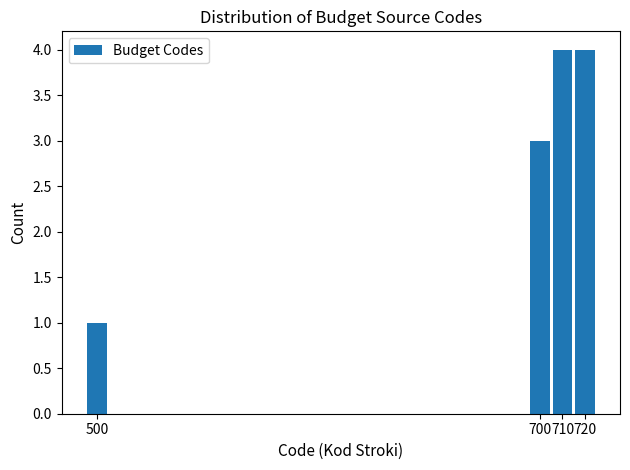

Reading left to right, transcribe this chart: for each bar, give the range it covers on the x-axis and its height. The values are not printed on the chart, so give them approximately, as read against the axis.

495 to 505: 1
505 to 695: 0
695 to 705: 3
705 to 715: 4
715 to 725: 4